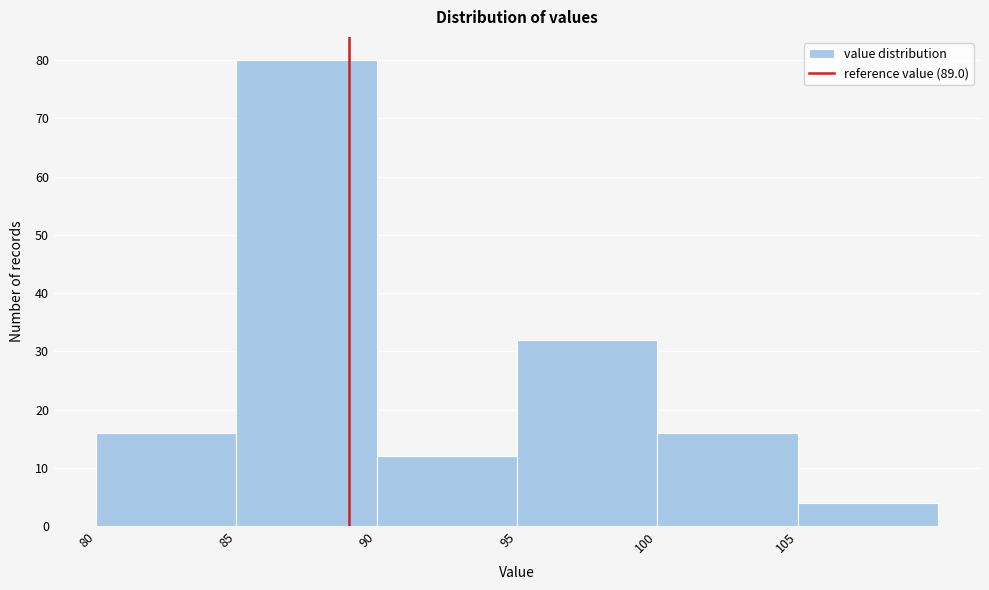

Reading left to right, transcribe this chart: for each bar, give the range it covers on the x-axis and its height. The values are not printed on the chart, so give them approximately, as read against the axis.

80 to 85: 16
85 to 90: 80
90 to 95: 12
95 to 100: 32
100 to 105: 16
105 to 110: 4